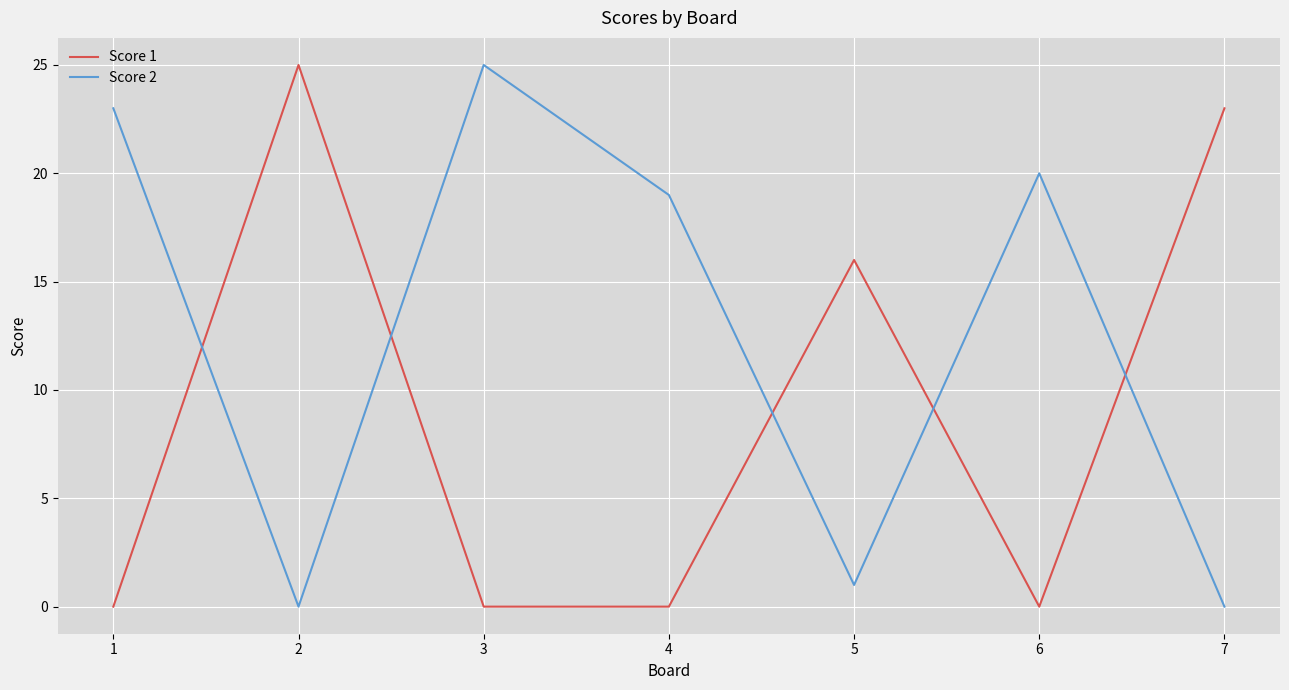

Rank the series at 7 from highest to lowest value.

Score 1, Score 2